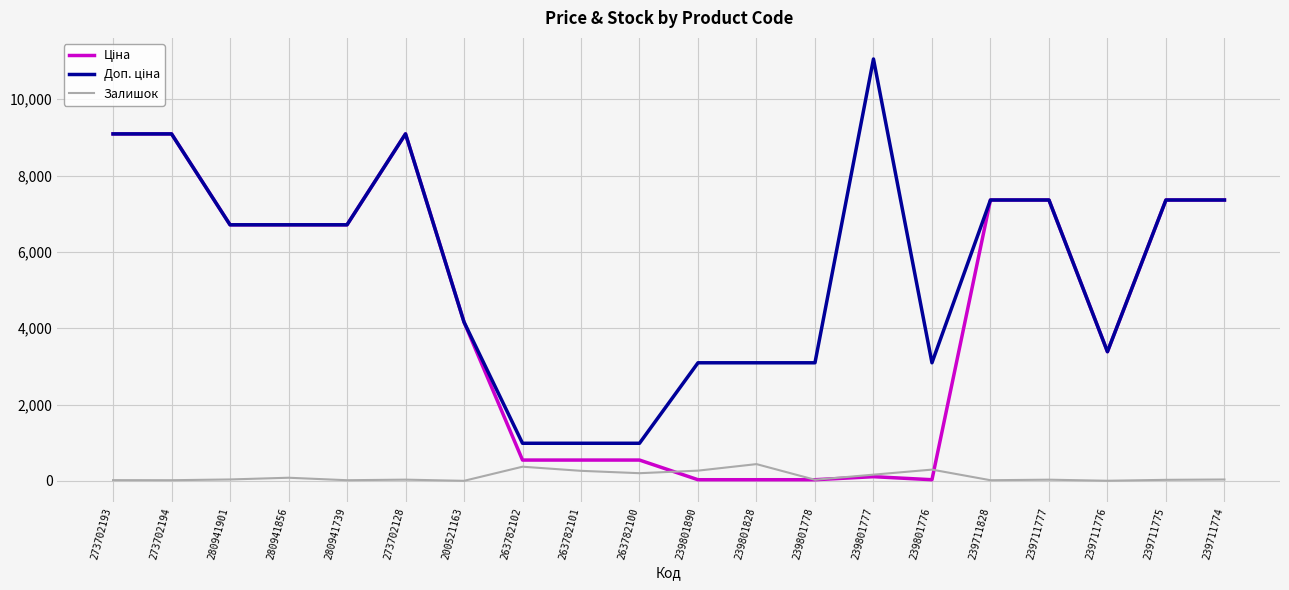

What is the total value across all series at 263782101?

1796.6